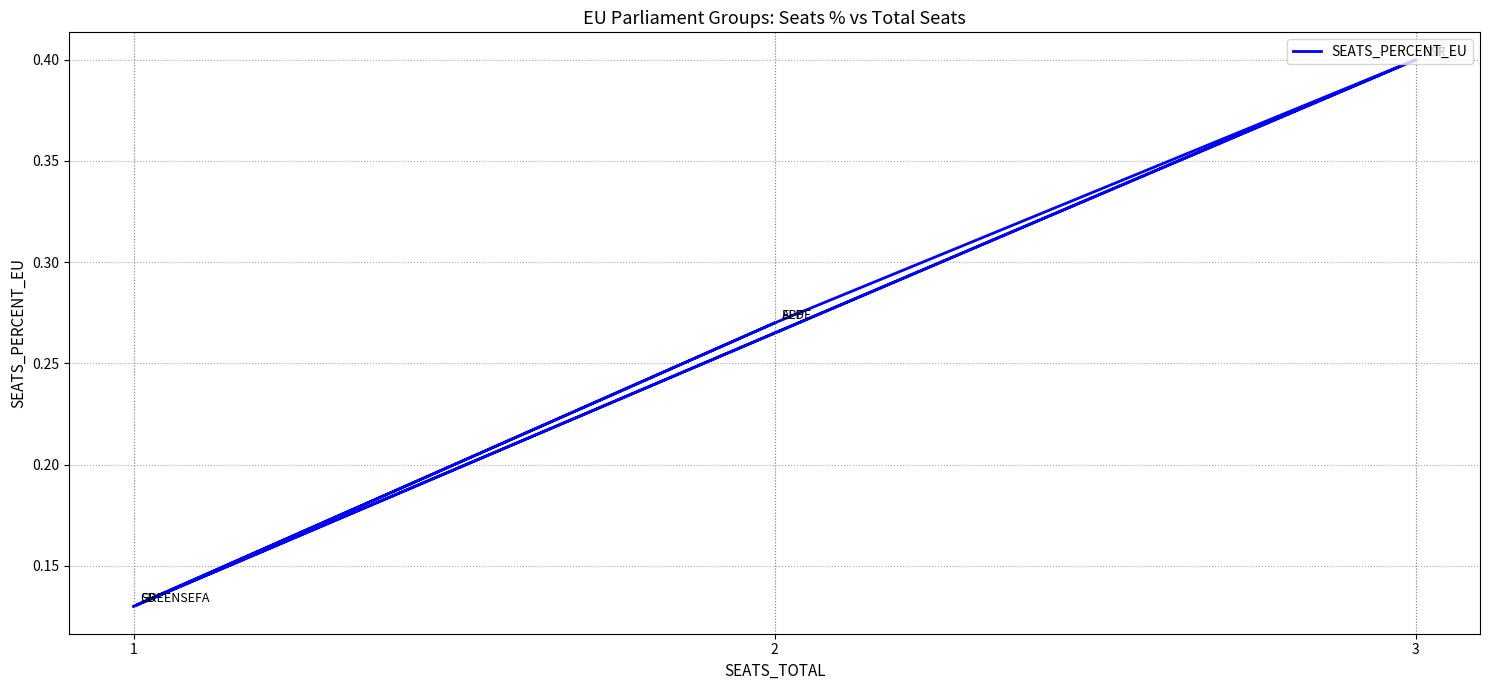

What is the minimum value shown in the chart?

0.1